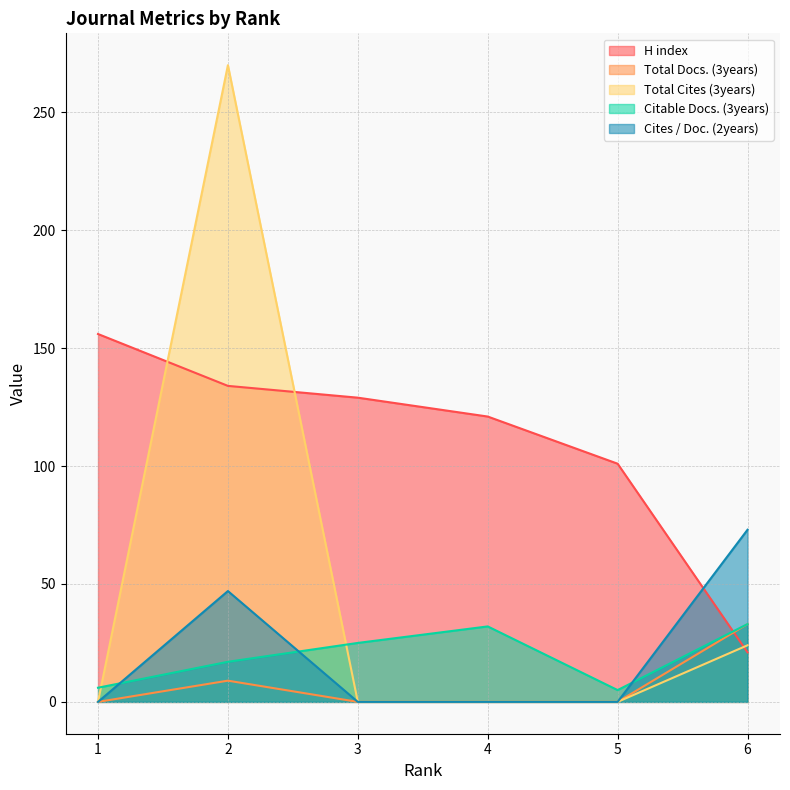

What is the difference between the maximum and minimum values in the Total Docs. (3years) series?

33